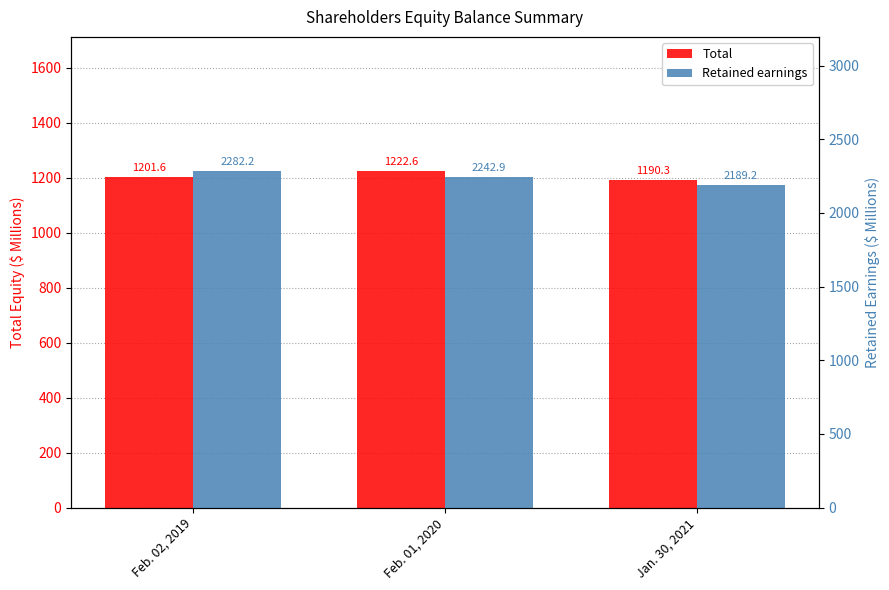

Reading left to right, transcribe all the data shown in this chart.

Total: 1201.6	1222.6	1190.3
Retained earnings: 2282.2	2242.9	2189.2